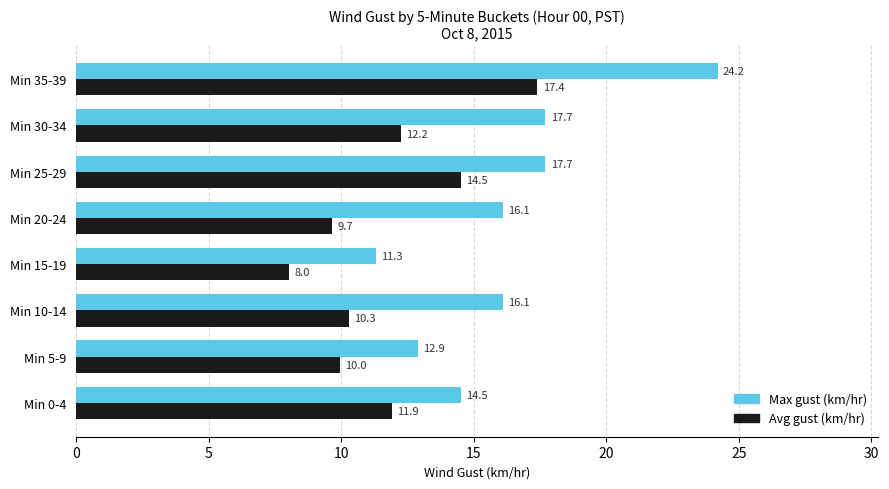

Which series has the largest total across all categories?

Max gust (km/hr)